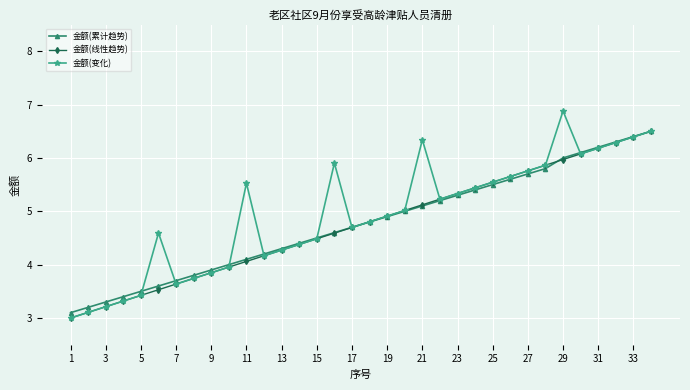

What is the maximum value shown in the chart?

6.9